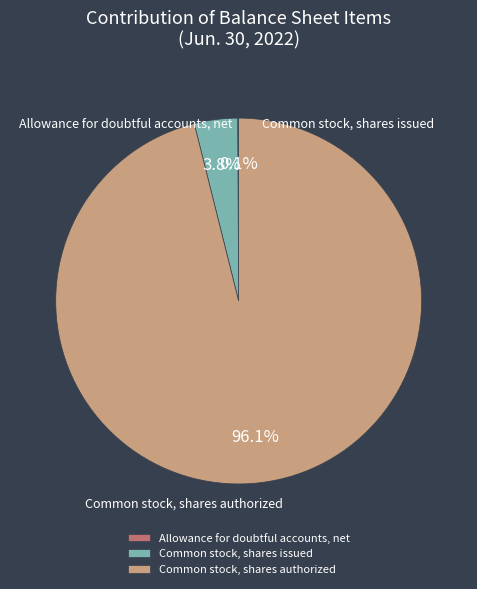

What is the largest slice in the pie chart?

Common stock, shares authorized